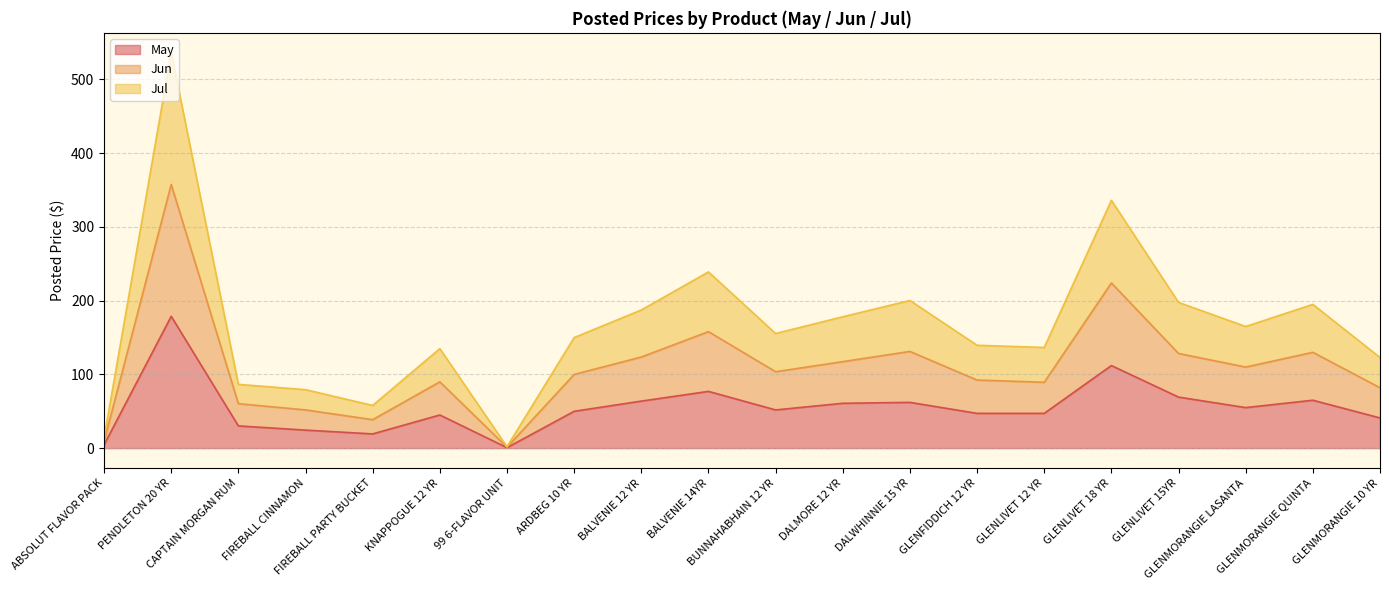

True or false: May and Jun intersect in this chart.

False